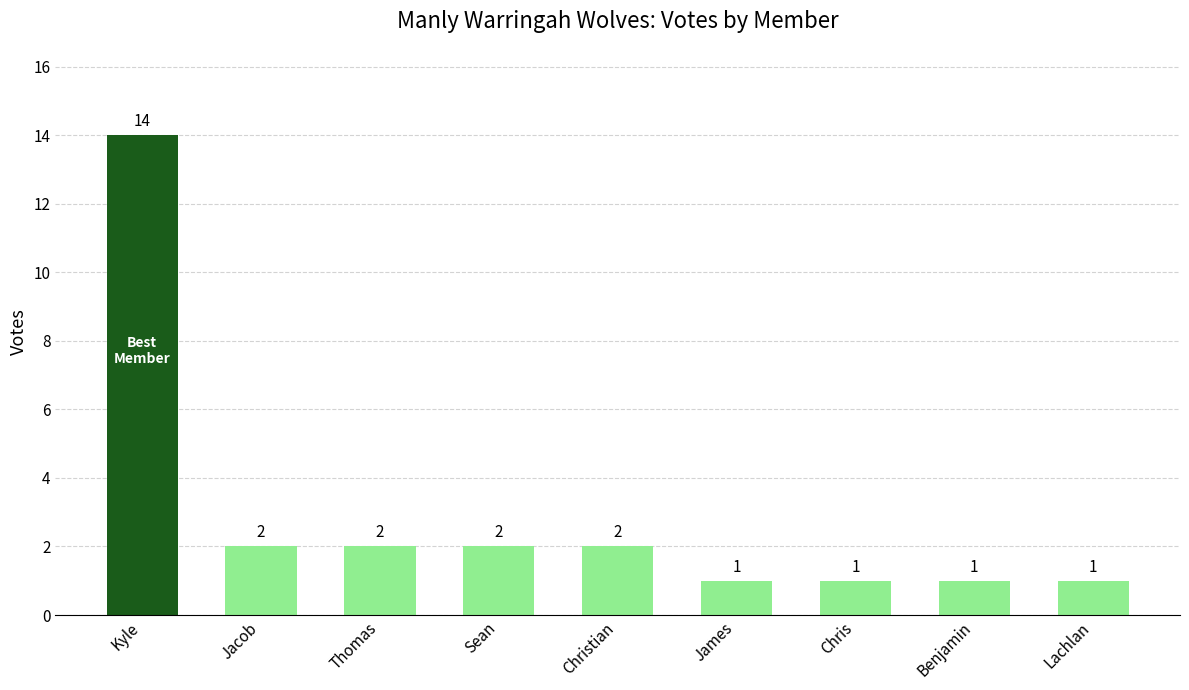

Count the number of categories in the chart.

9